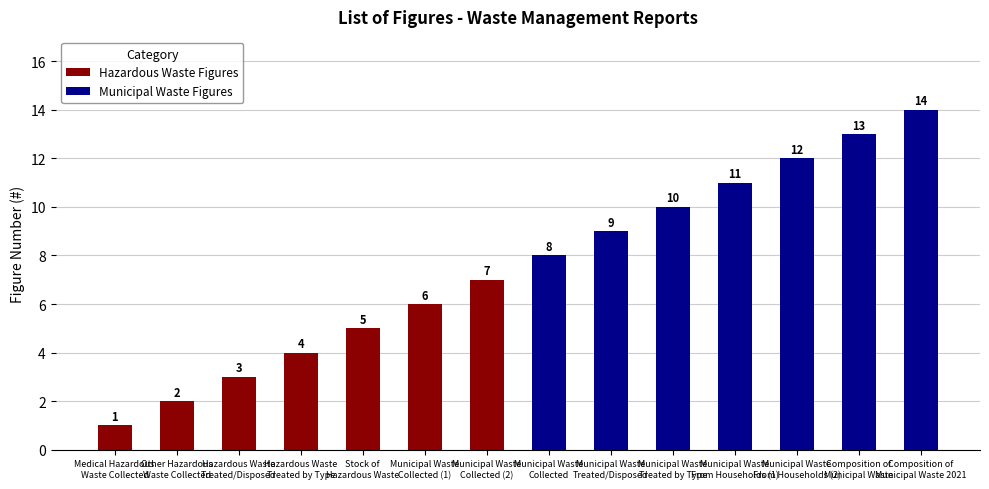

Which category has the lowest value across all series?

Medical Hazardous
Waste Collected